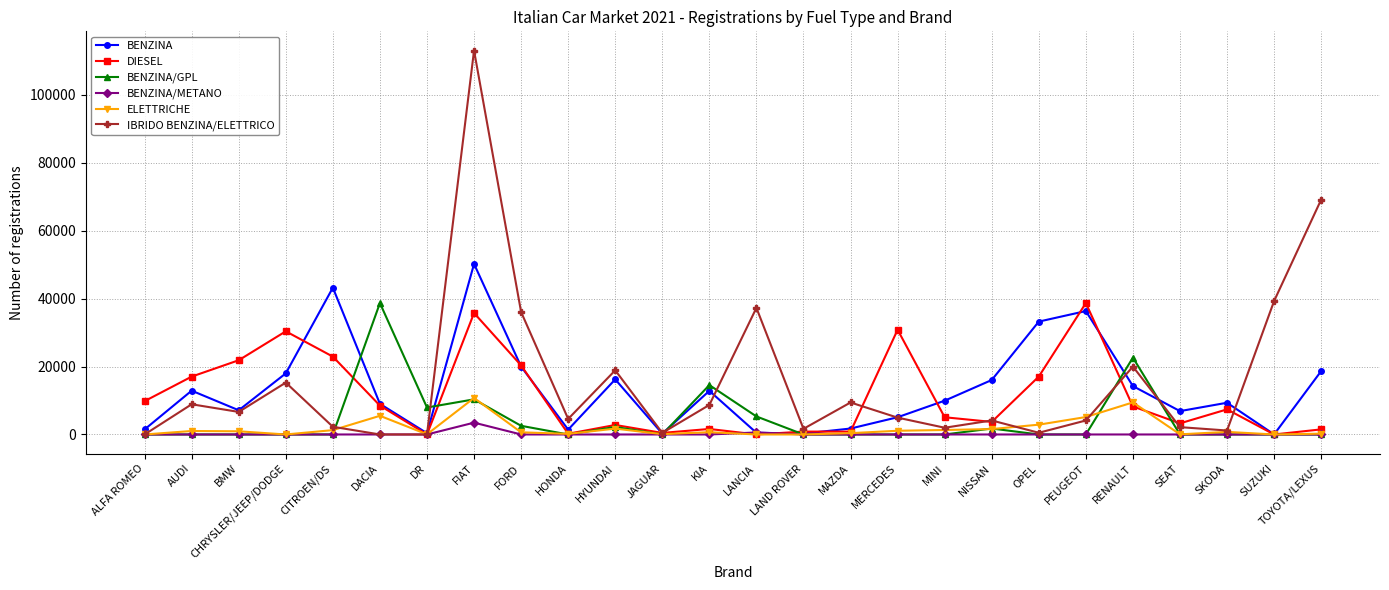

Where is IBRIDO BENZINA/ELETTRICO nearest to the value 56511?

TOYOTA/LEXUS